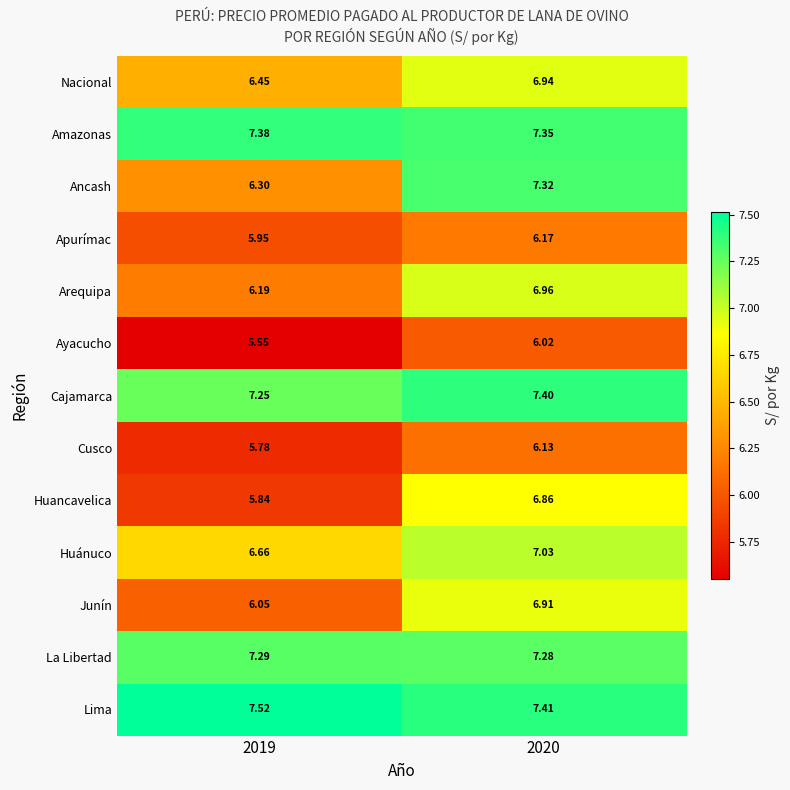

Which series has the largest total across all categories?

Lima